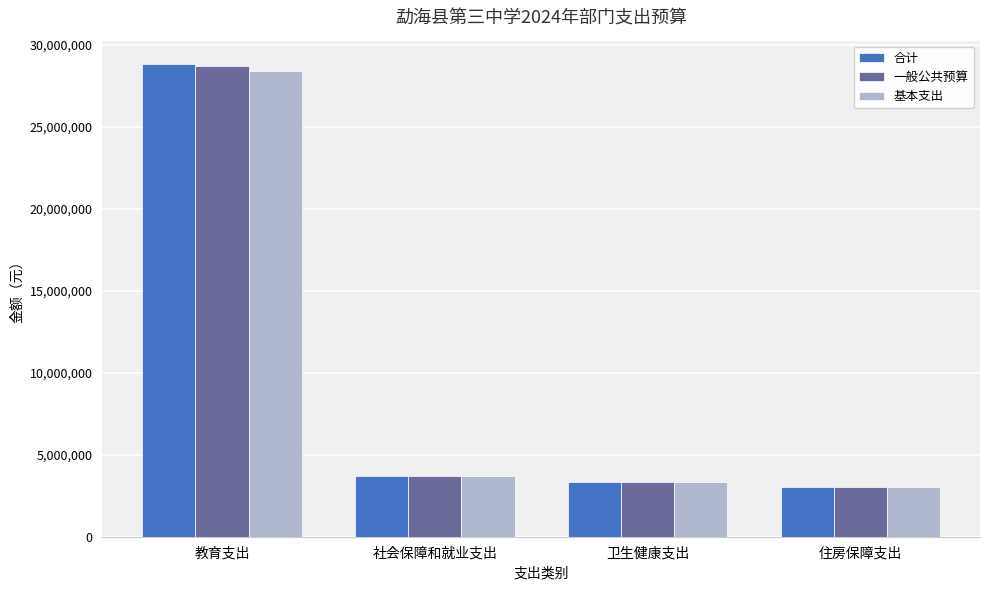

What is the total value across all series at 住房保障支出?

9070266.6